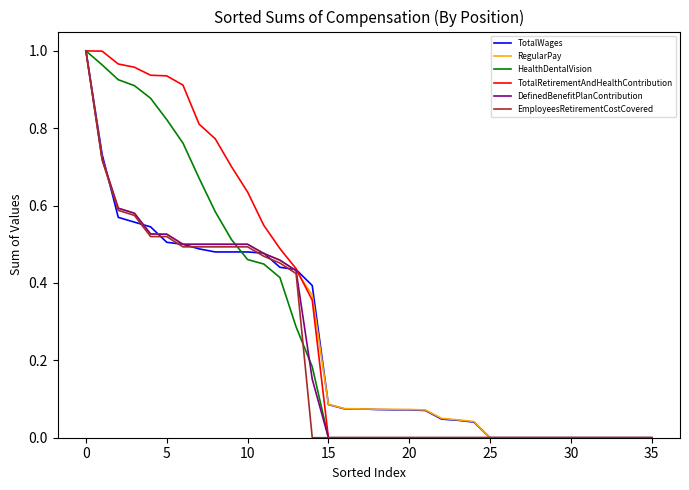

Does the chart have visible grid lines?

No